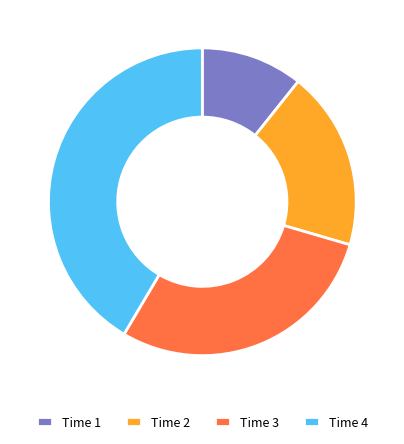

How many segments does this pie chart have?

4